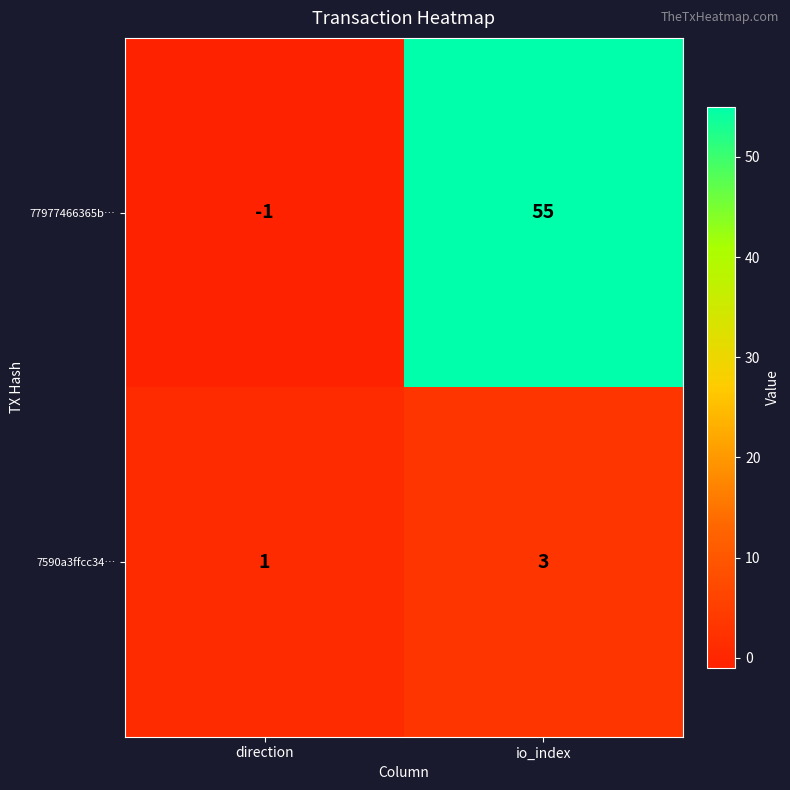

What is the difference between the highest and lowest values at io_index?

52